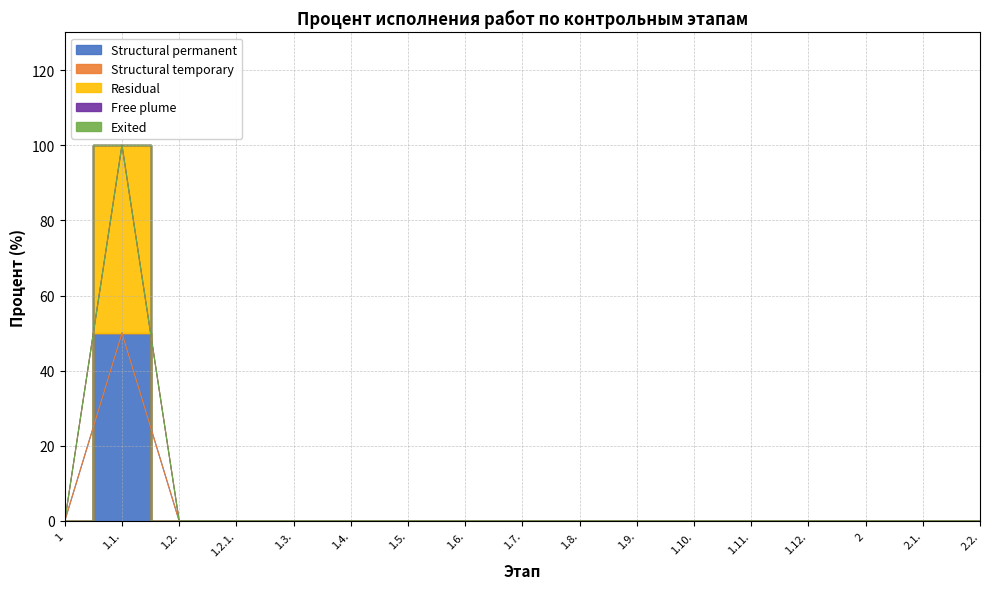

What position from the left is 2?

15